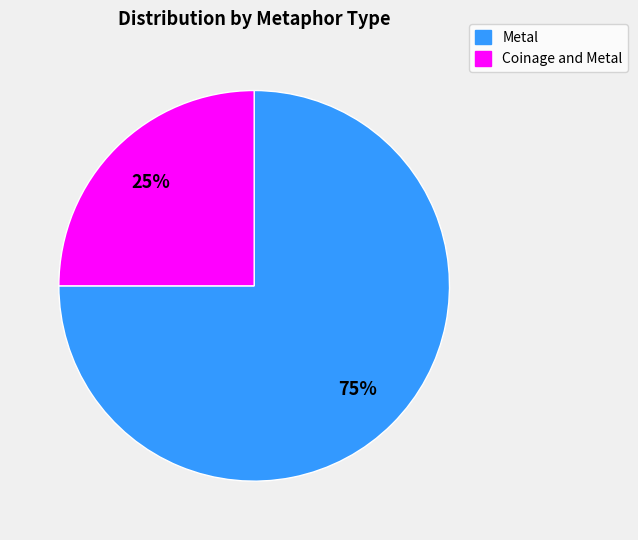

To the nearest percent, what is the average slice percentage?

50%